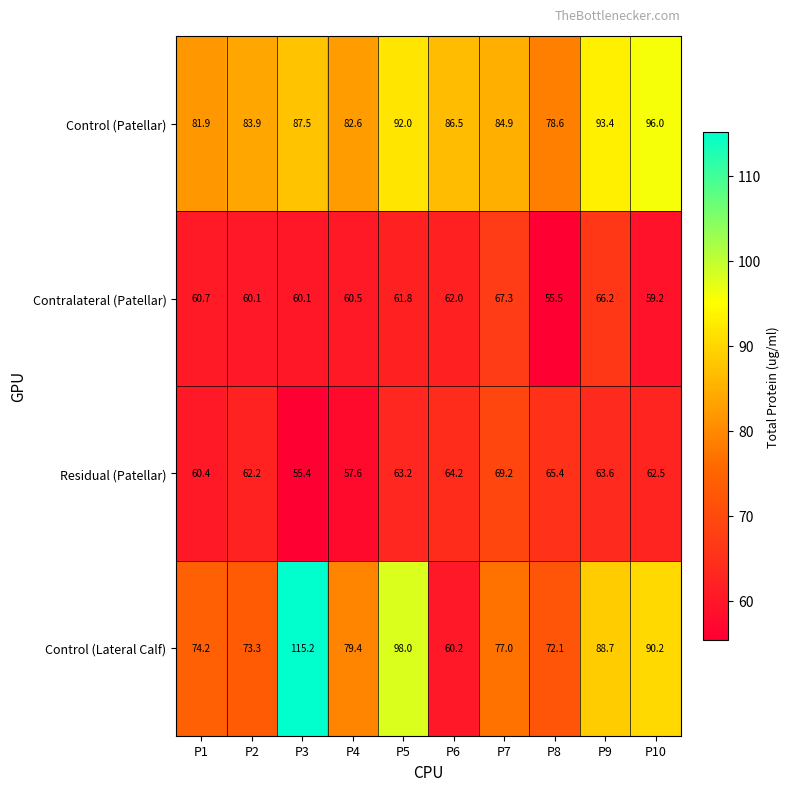

At which label is Residual (Patellar) closest to 62?

P2